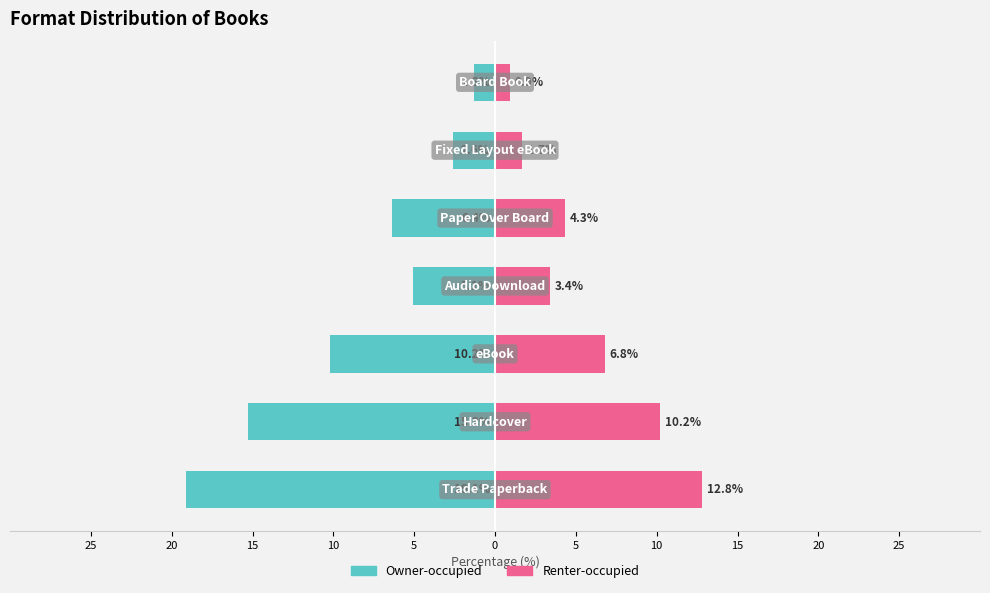

How many groups of bars are there?

7